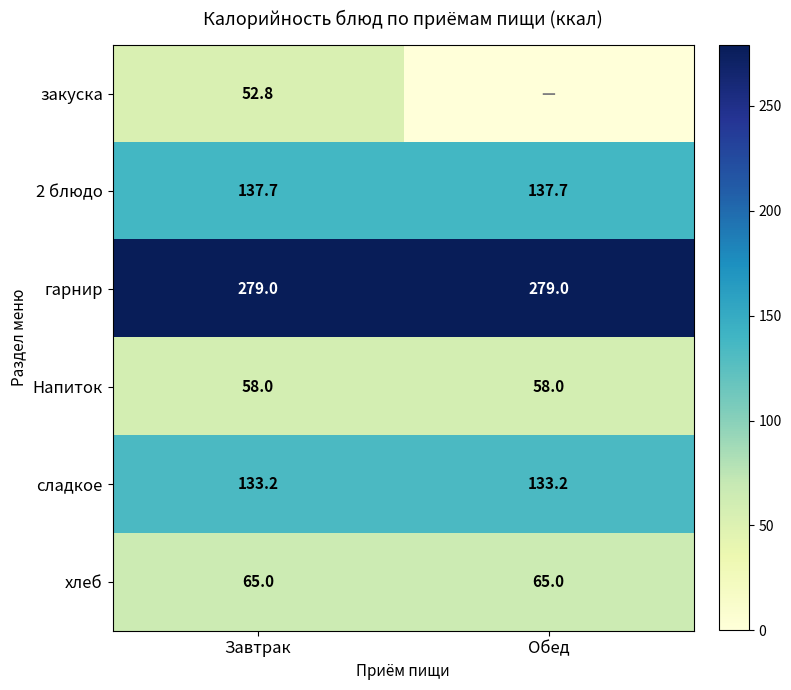

Is the value of 2 блюдо at Обед greater than the value of хлеб at Завтрак?

Yes